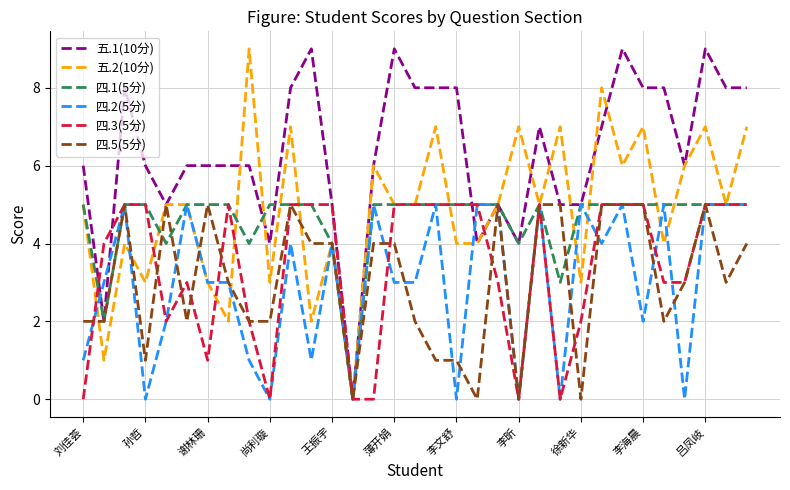

What is the maximum value for 五.1(10分)?

9